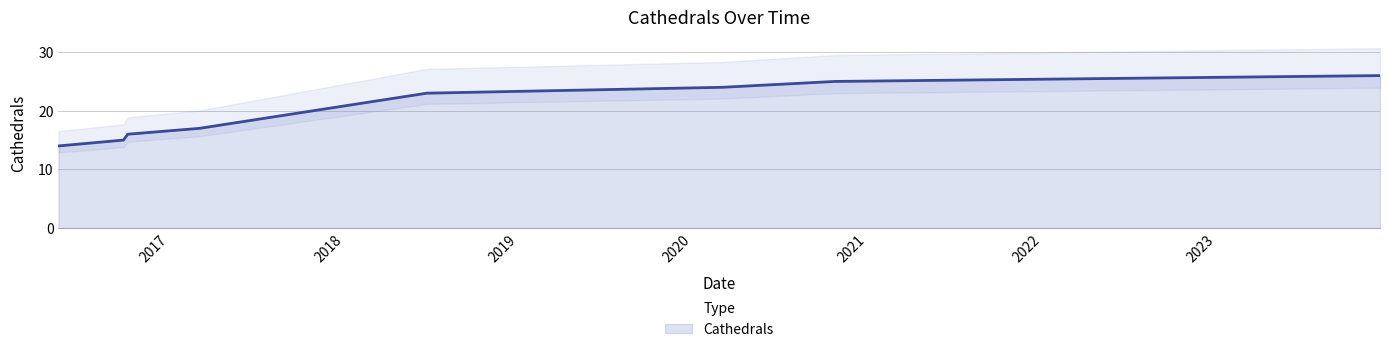

List the labels in order of value, smallest first.

2016-05-13, 2016-09-26, 2016-10-05, 2017-03-04, 2018-06-23, 2020-03-02, 2020-10-24, 2023-12-09